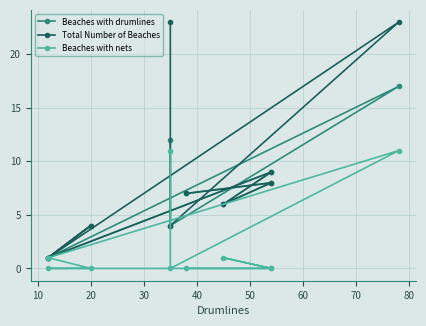

Which series has the largest total across all categories?

Total Number of Beaches